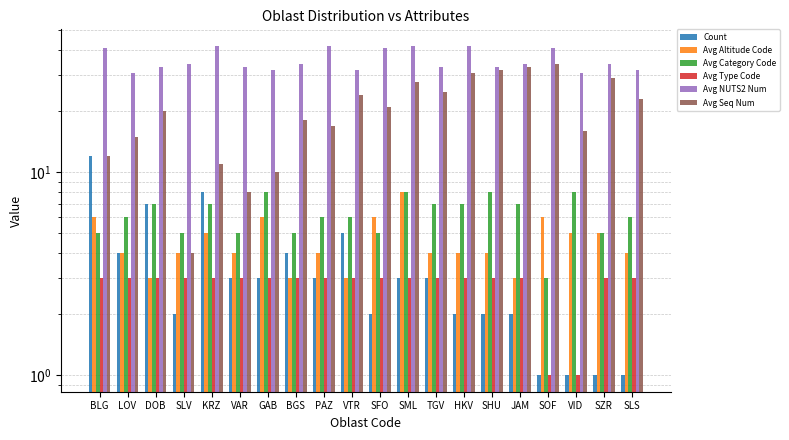

What are all the series names shown in the legend?

Count, Avg Altitude Code, Avg Category Code, Avg Type Code, Avg NUTS2 Num, Avg Seq Num